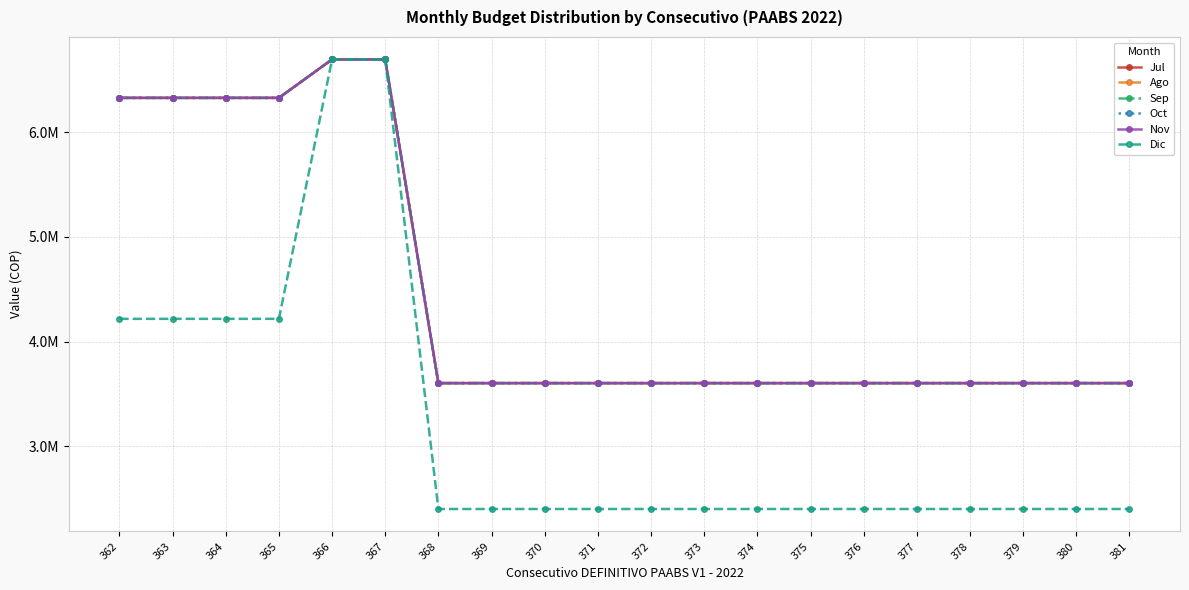

How many Jul values are between 3605000 and 6328000?

18